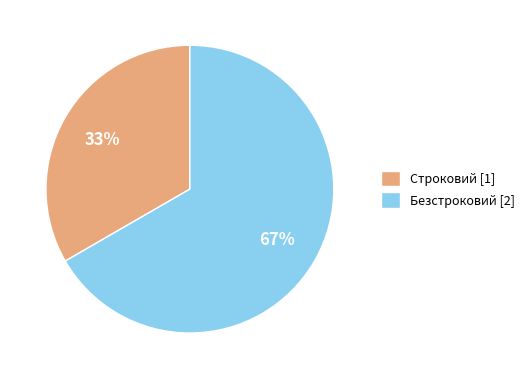

To the nearest percent, what is the combined percentage of Строковий and Безстроковий?

100%